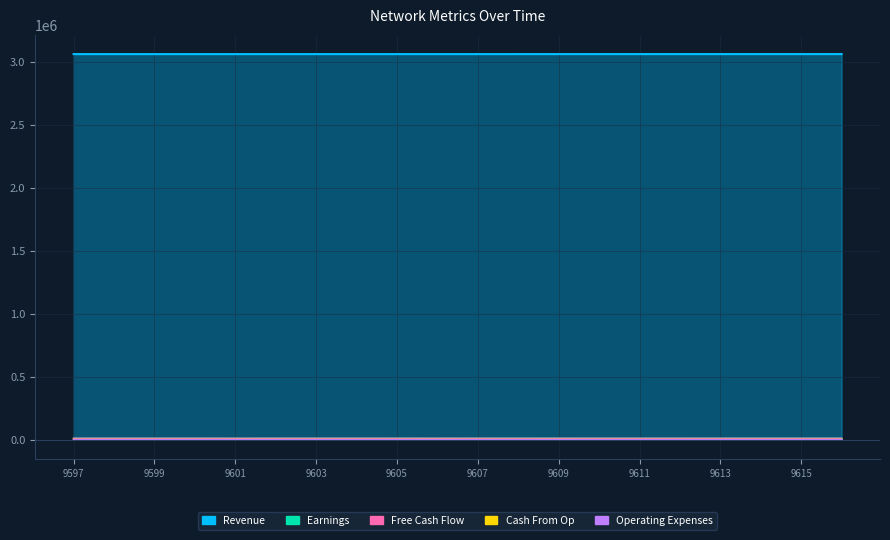

True or false: Operating Expenses and Free Cash Flow cross at least once.

False